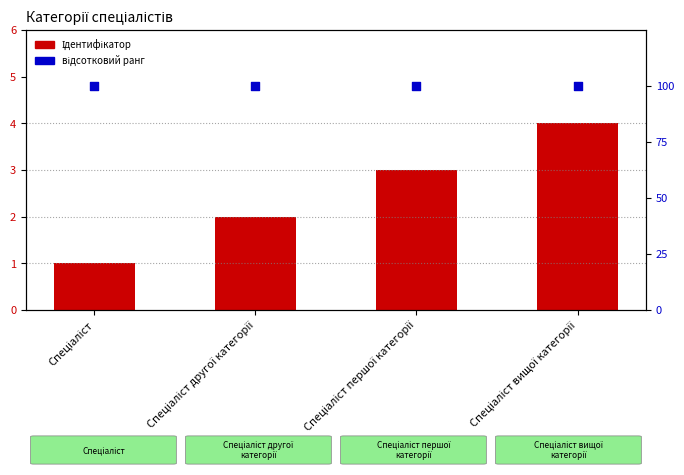

Which series has the largest Y range (max minus min)?

Ідентифікатор